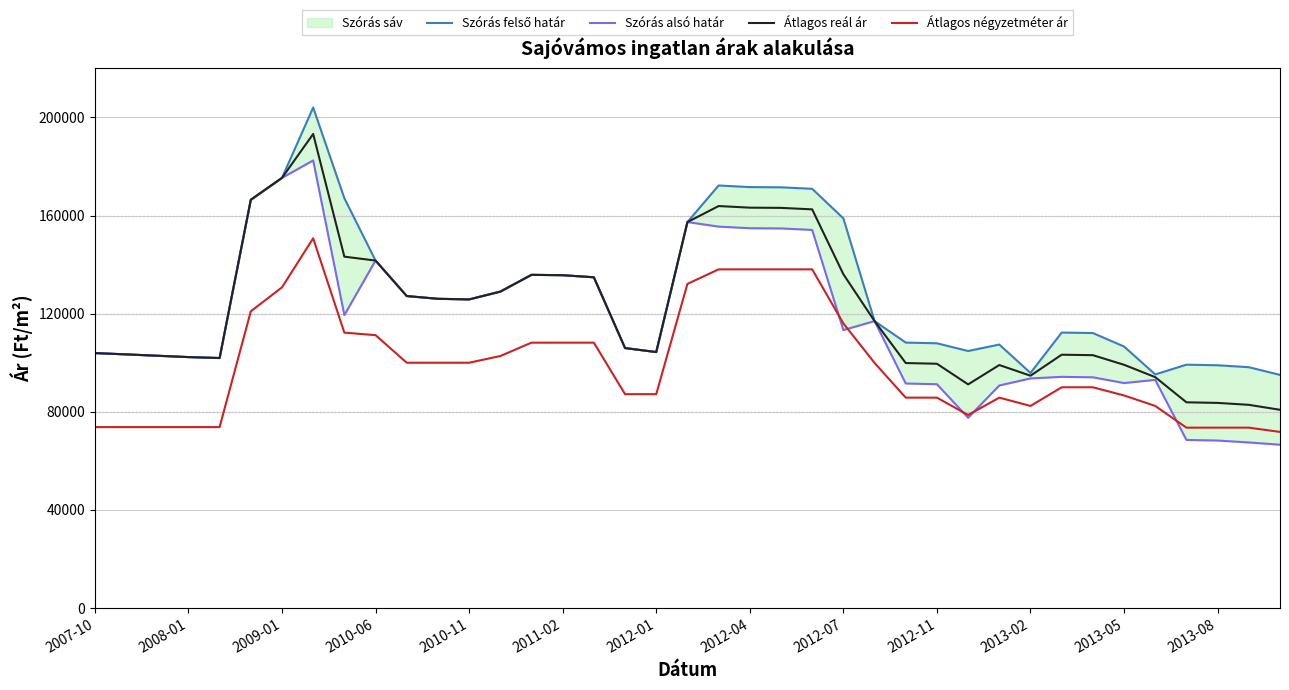

True or false: Szórás felső határ and Átlagos négyzetméter ár intersect in this chart.

False